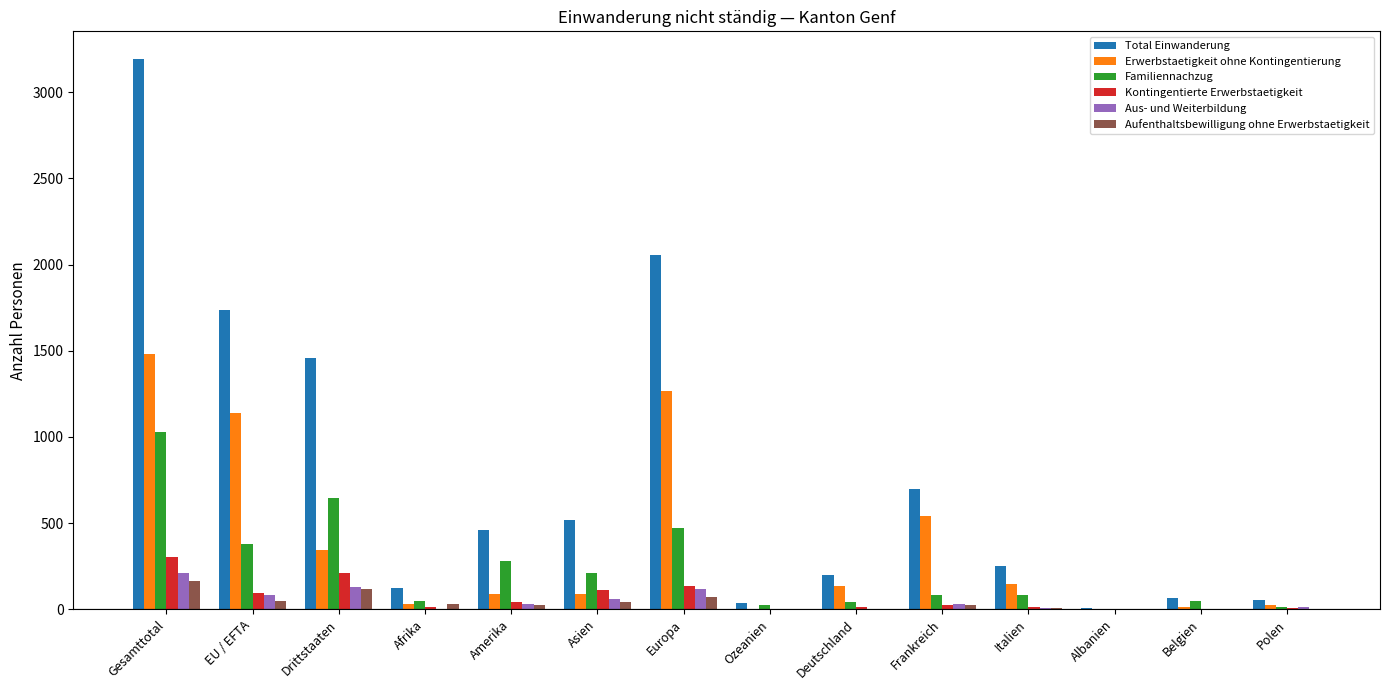

What is the total value across all series at Polen?

112